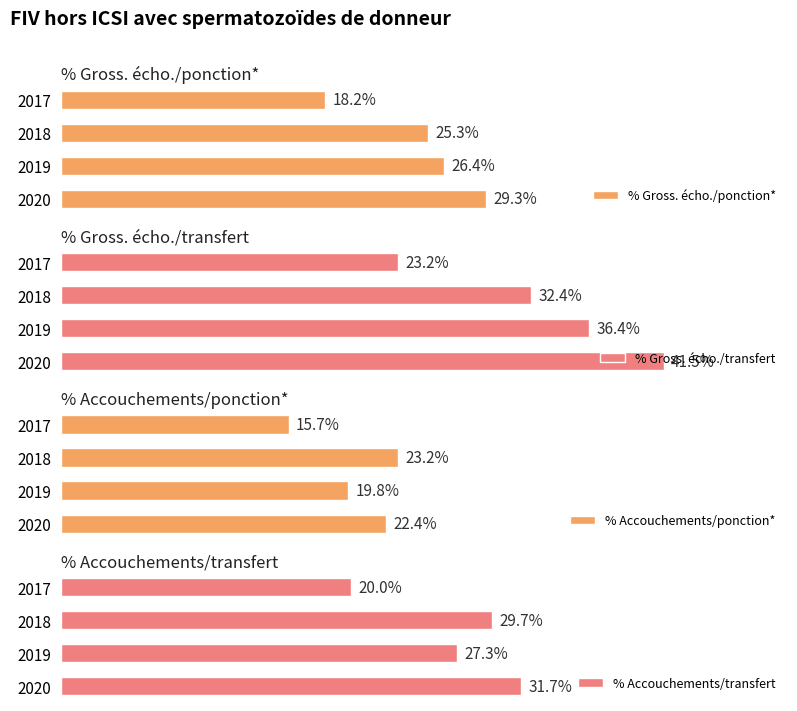

Between 2019 and 2018, which is larger?

2019